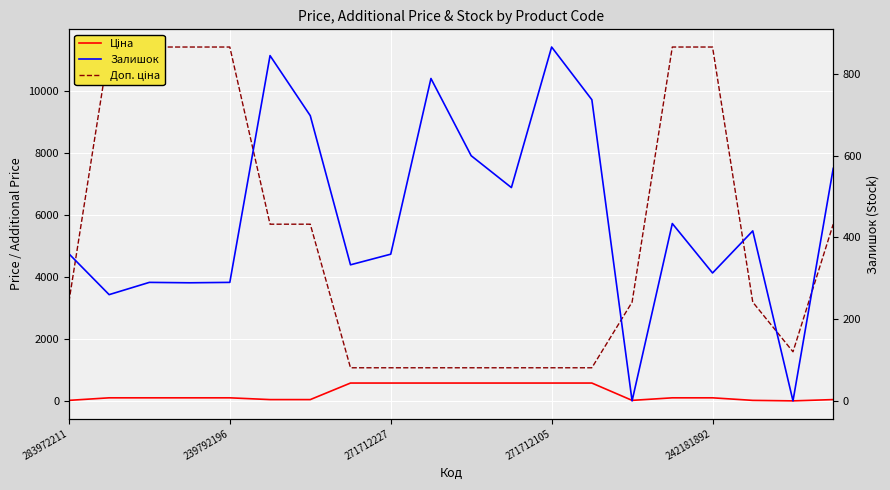

What is the total value across all series at 239792196?

11784.1